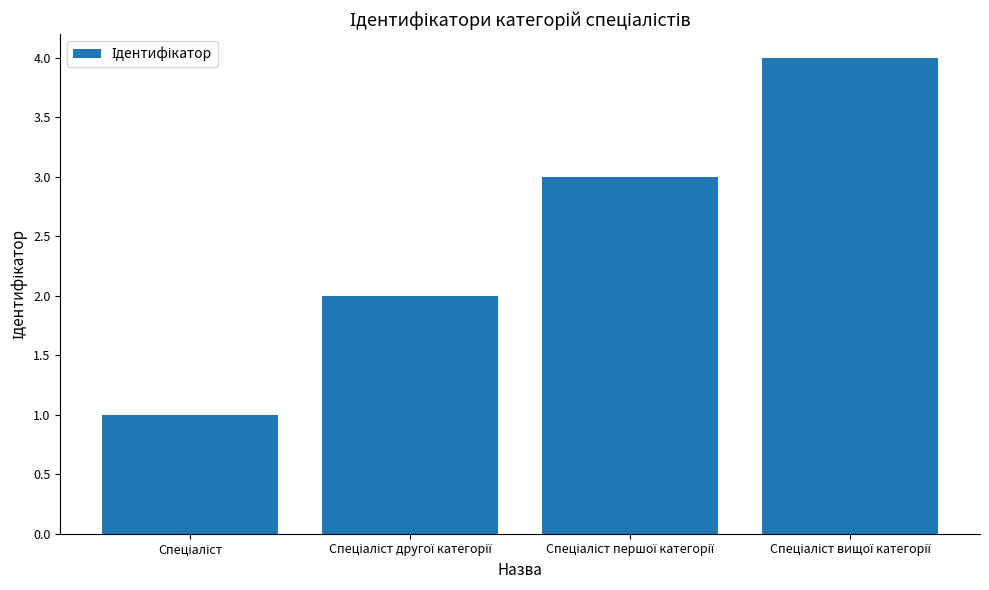

What is the greatest value displayed?

4